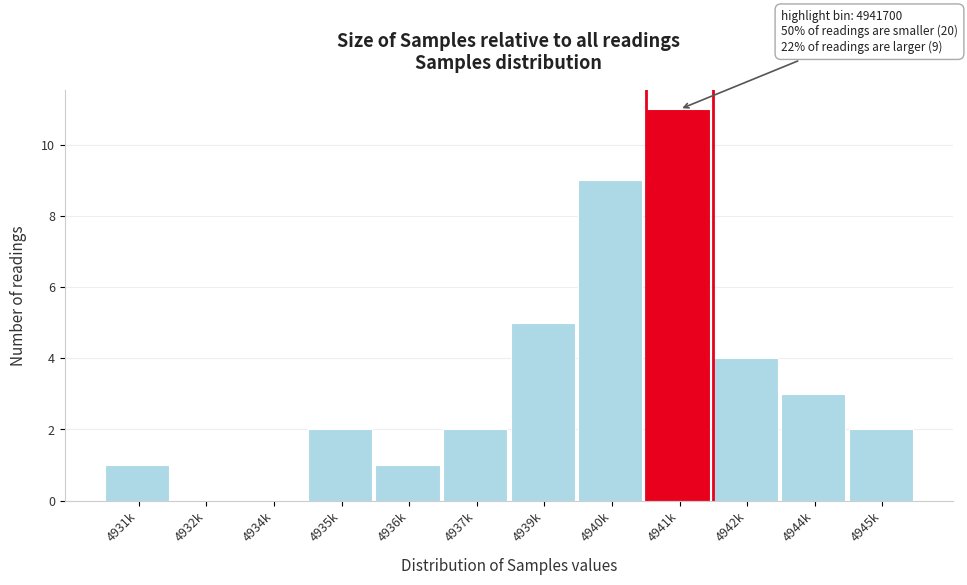

Reading left to right, what are all the values shown in this chart?

4931k=1	4932k=0	4934k=0	4935k=2	4936k=1	4937k=2	4939k=5	4940k=9	4941k=11	4942k=4	4944k=3	4945k=2